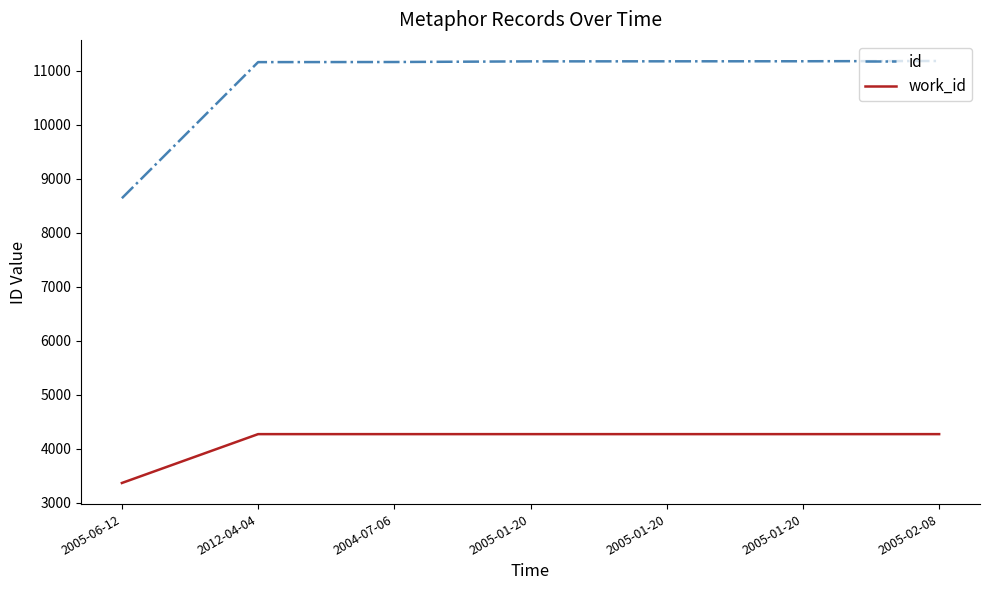

Does the chart display data point markers on the line(s)?

No